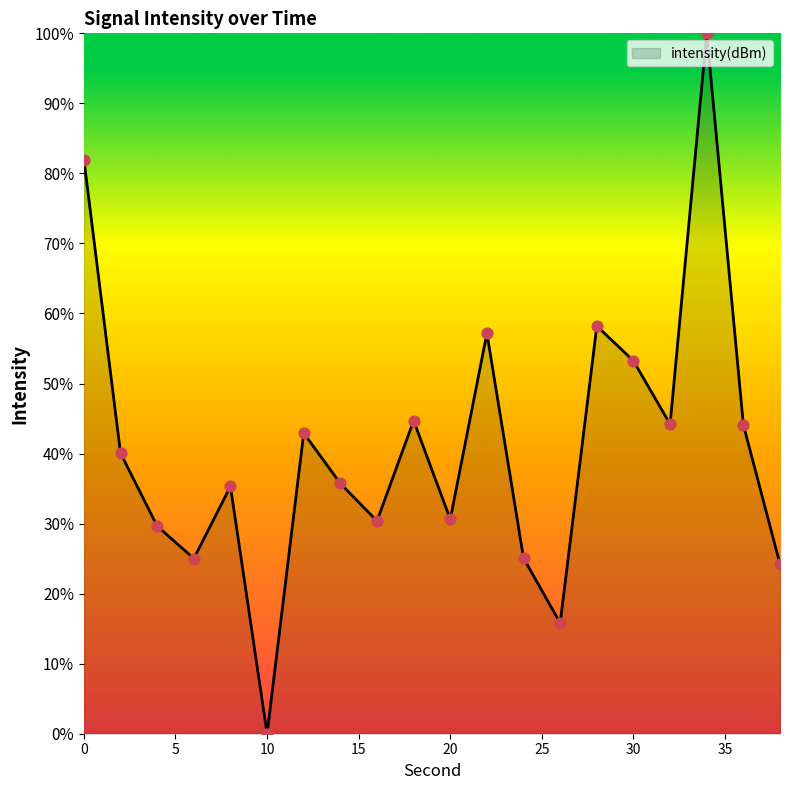

What is the difference between the maximum and minimum values?

100.0